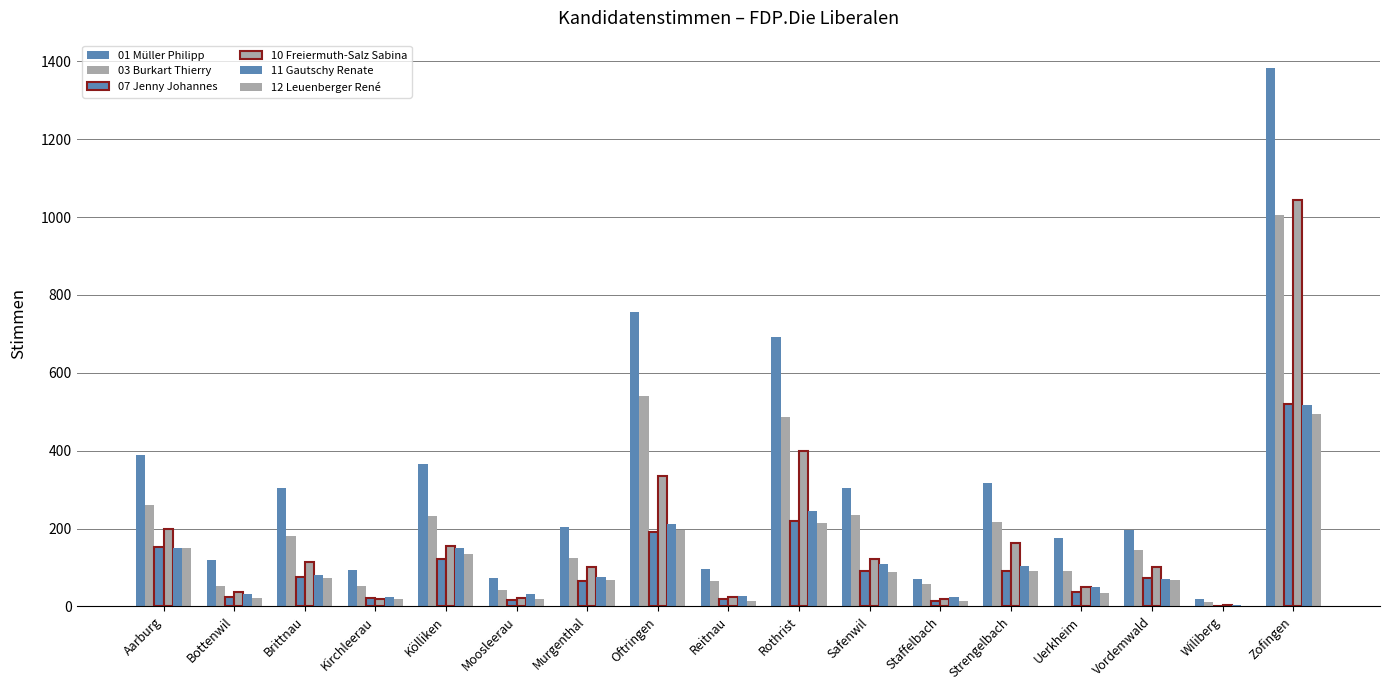

What position from the right is Bottenwil?

16